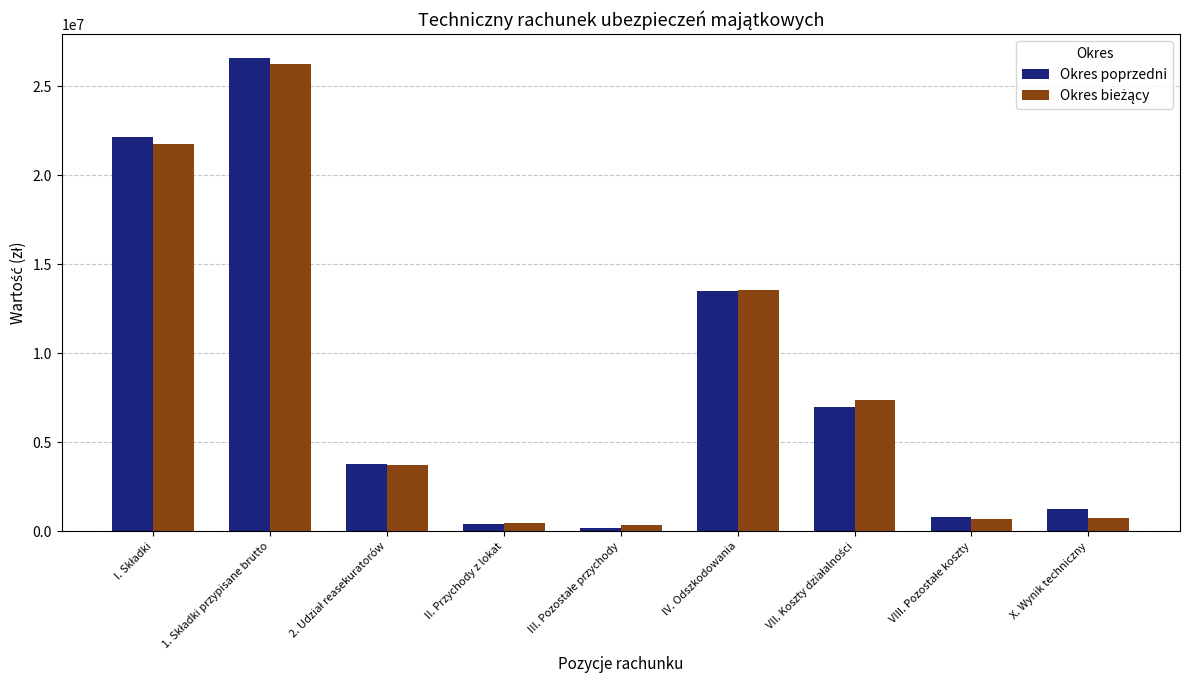

How many distinct data groups are displayed?

2